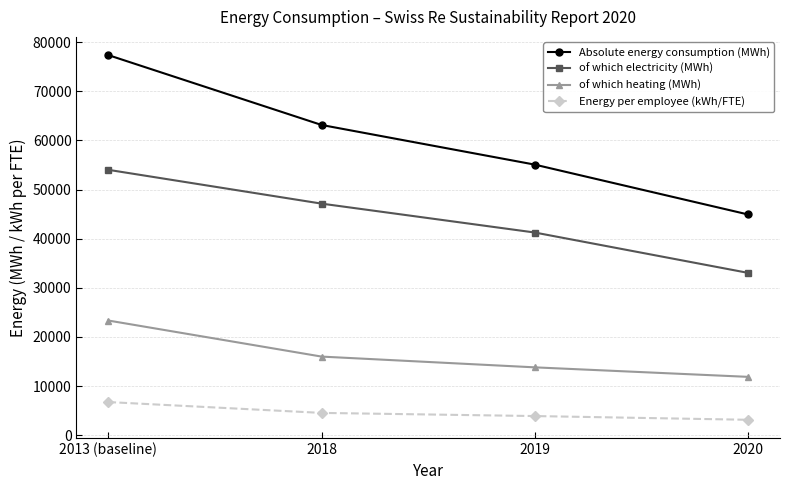

True or false: Energy per employee (kWh/FTE) has more than 1 points higher than both neighbors.

False